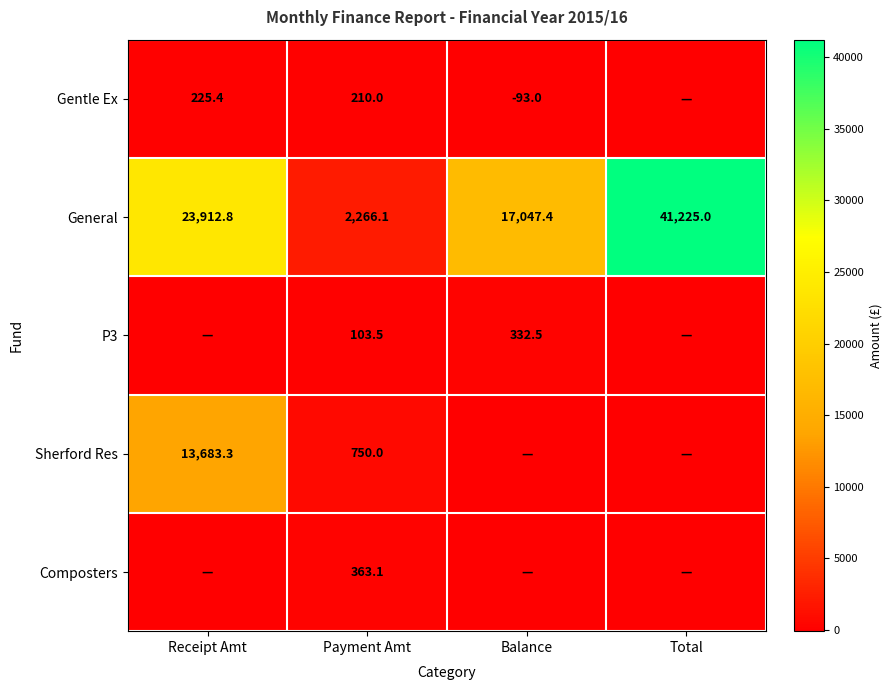

How many distinct data groups are displayed?

5